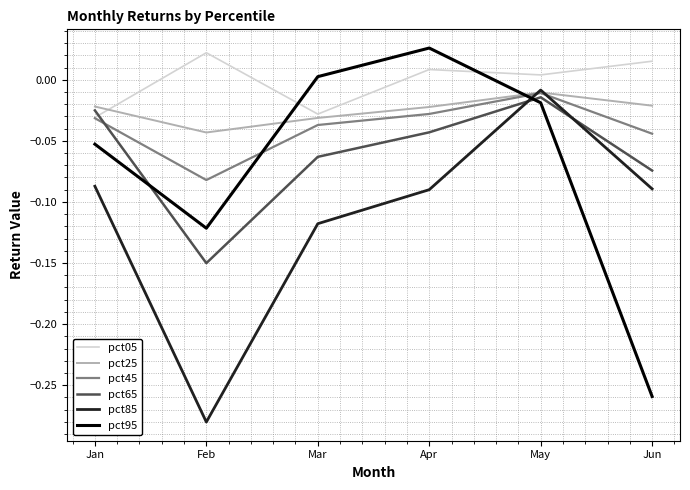

Is this an area chart (filled region under the line)?

No